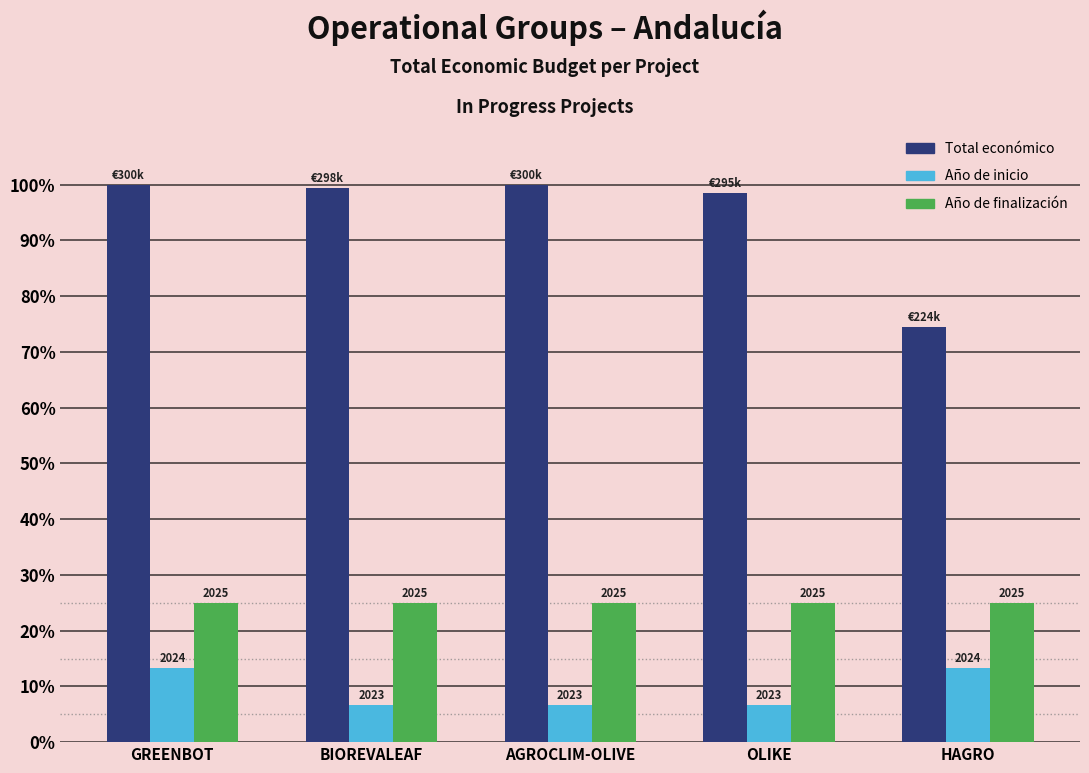

Which category has the highest value across all series?

GREENBOT